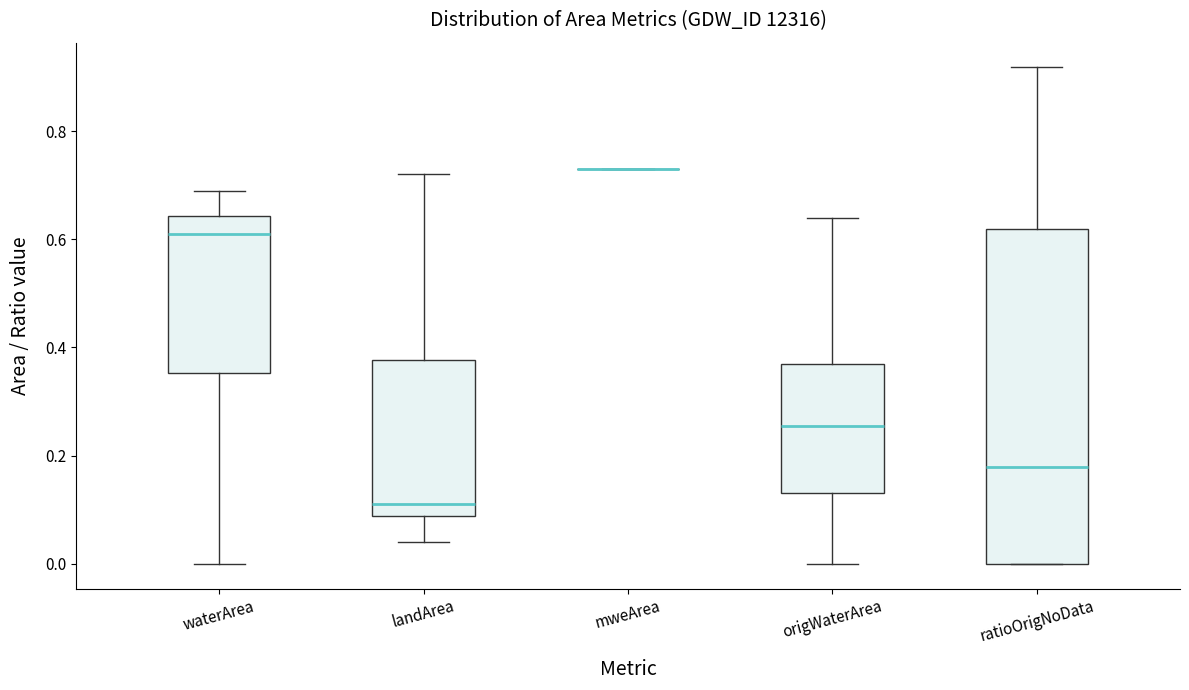

Which box is the tallest, from its lower edge to its upper edge?

ratioOrigNoData